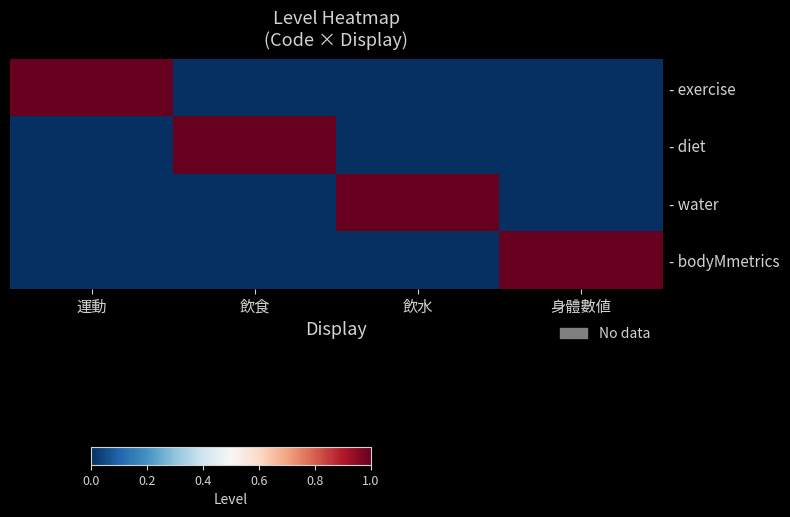

What is the spread (max minus min) of values at 身體數値?

1